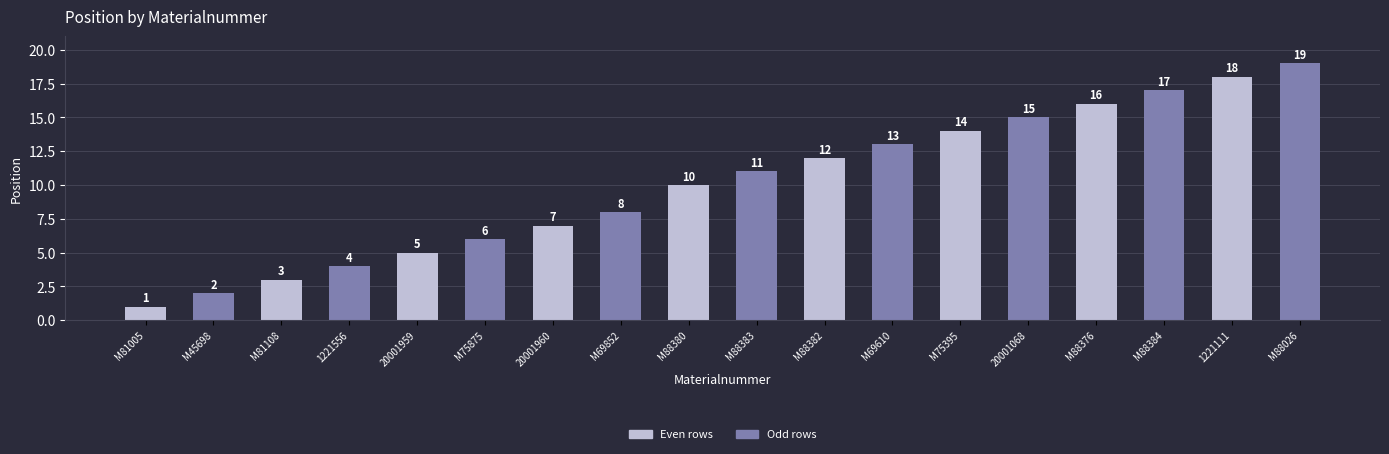

How many series are shown in this chart?

1